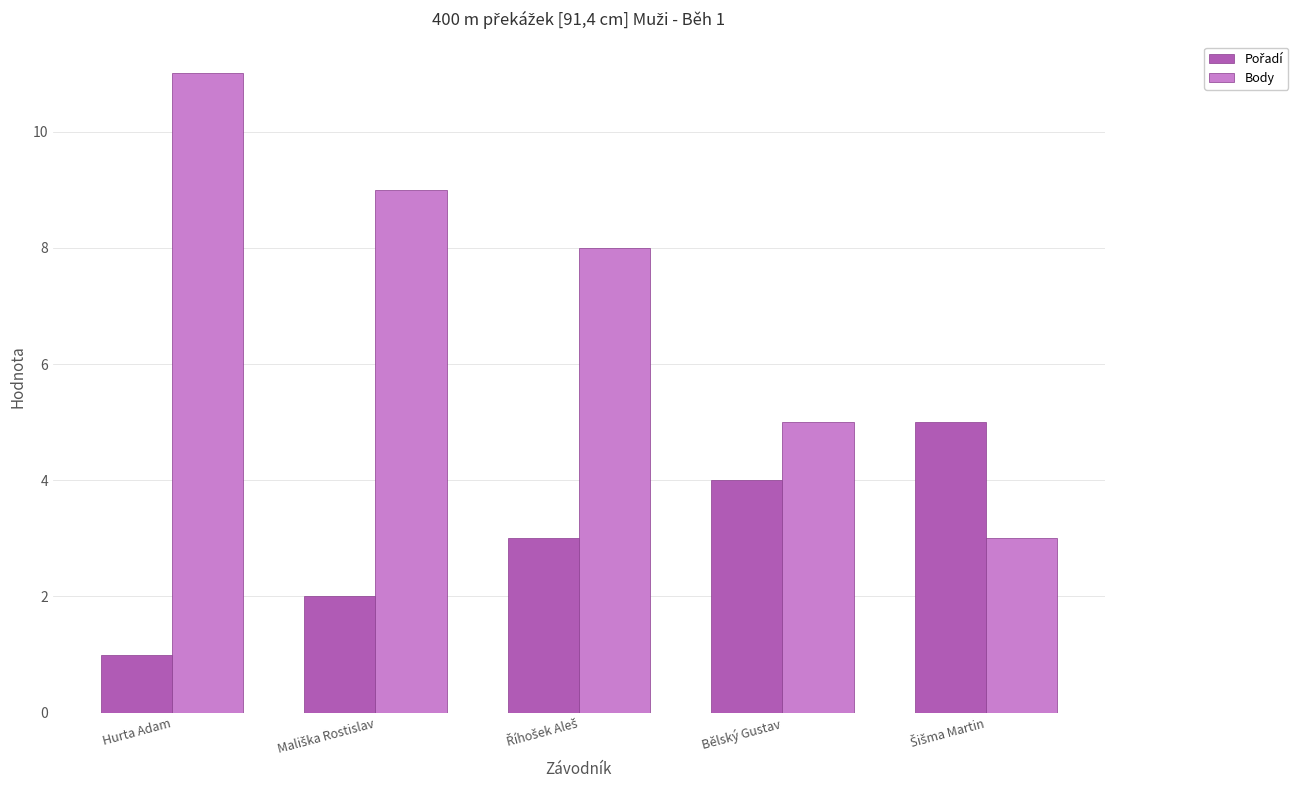

What is the sum of all Body values?

36